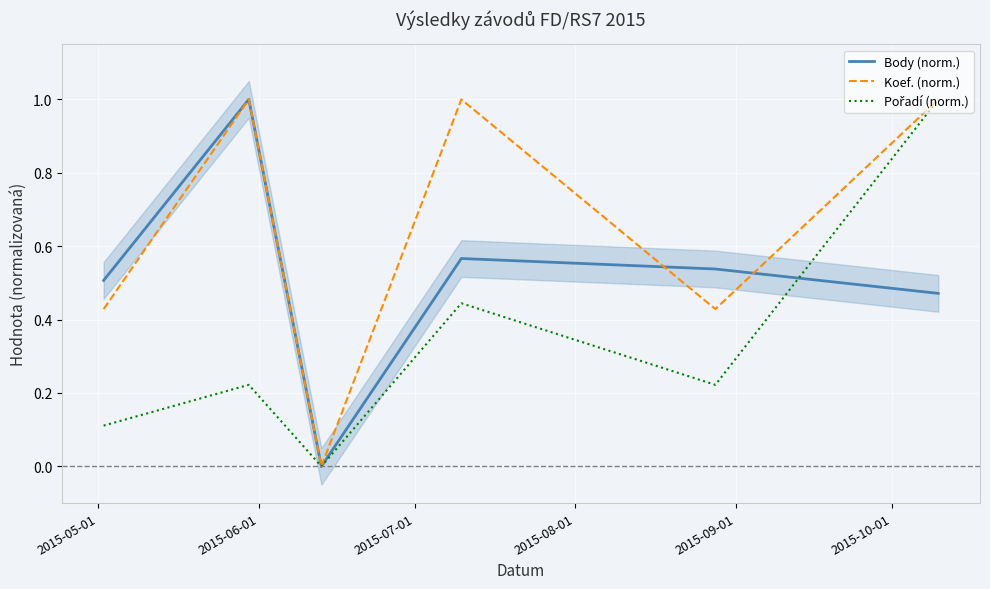

What is the highest value of the Koef. (norm.) series?

1.0